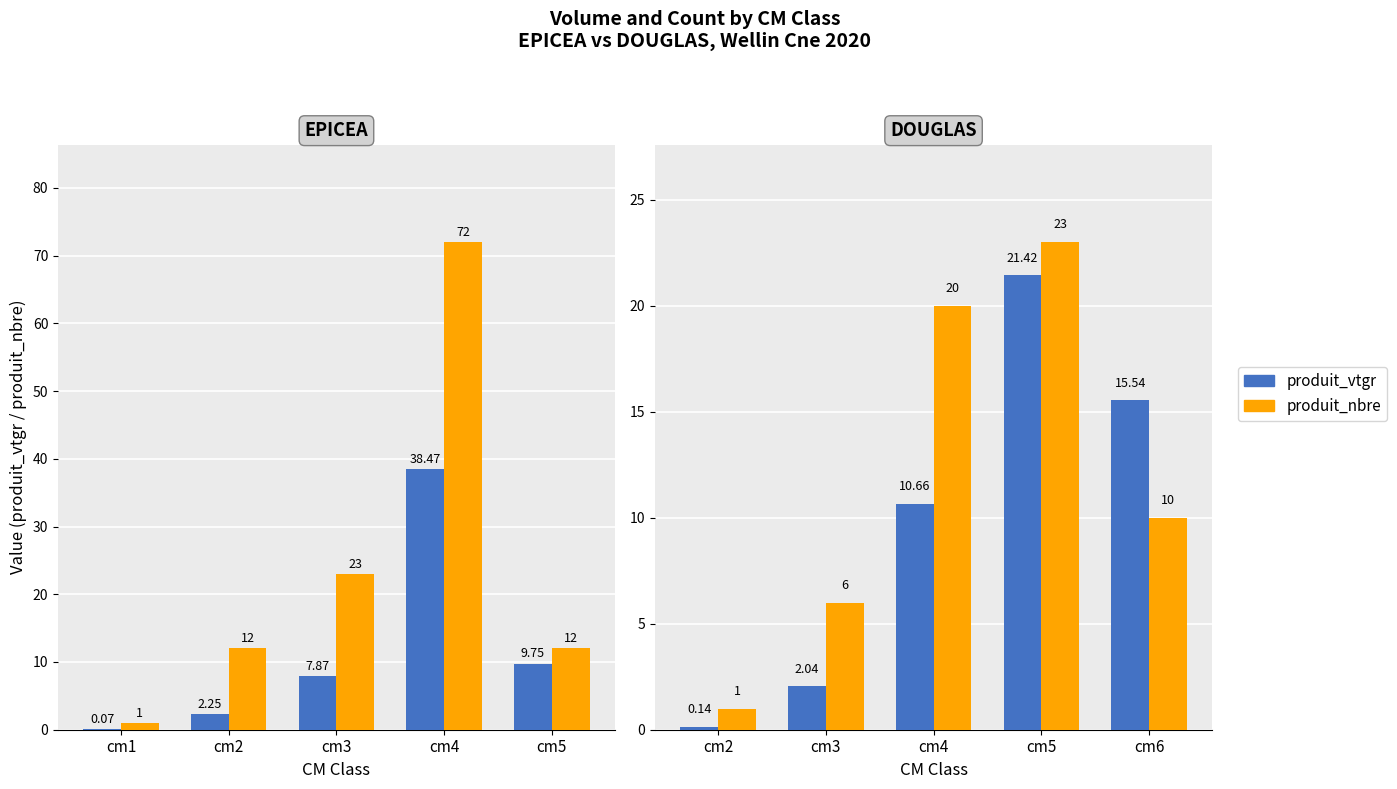

How many distinct data groups are displayed?

2